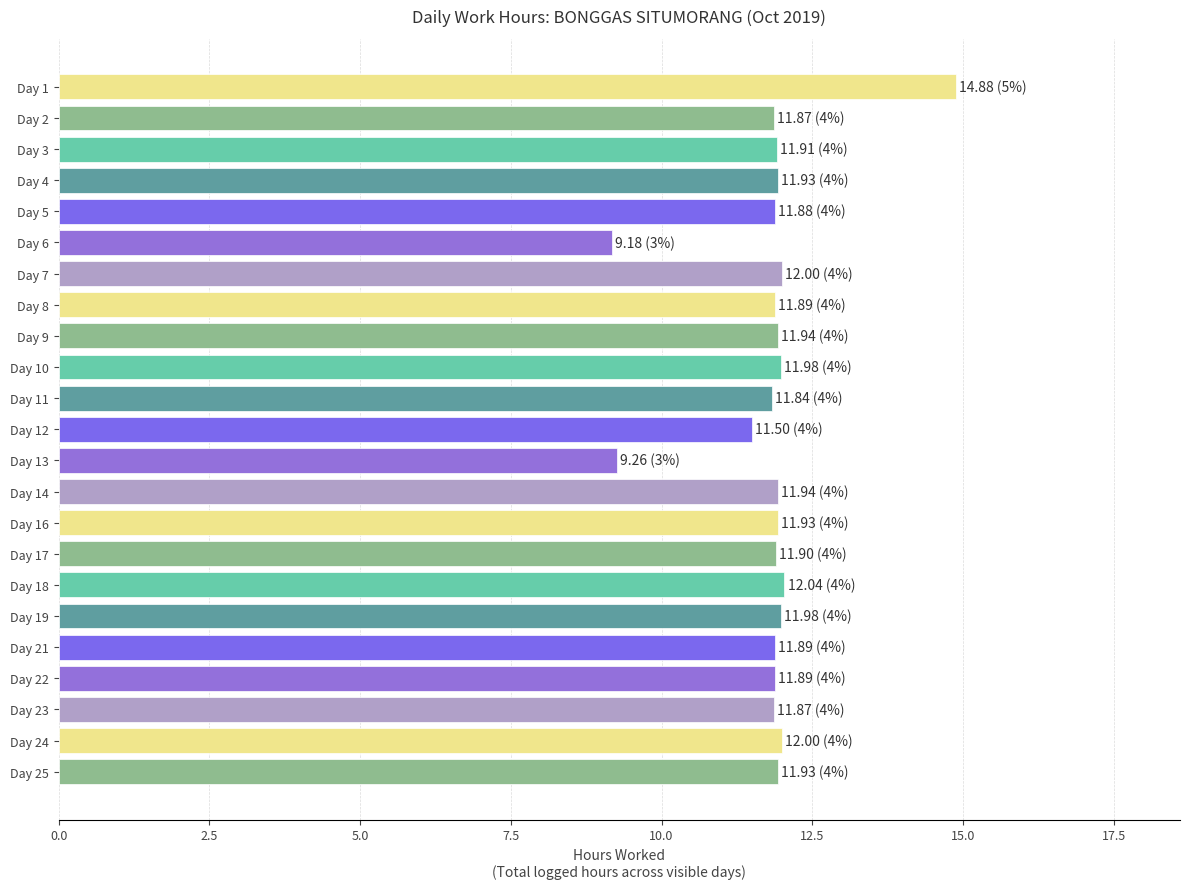

The value at Day 11 is 18.9. True or false?

False